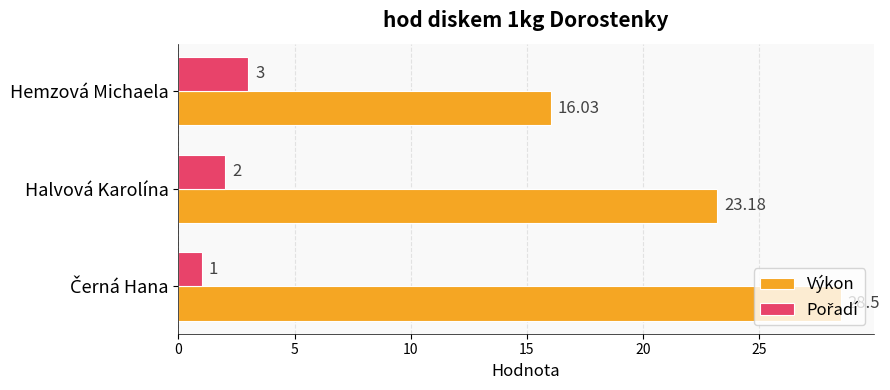

Where is Výkon nearest to the value 22?

Halvová Karolína